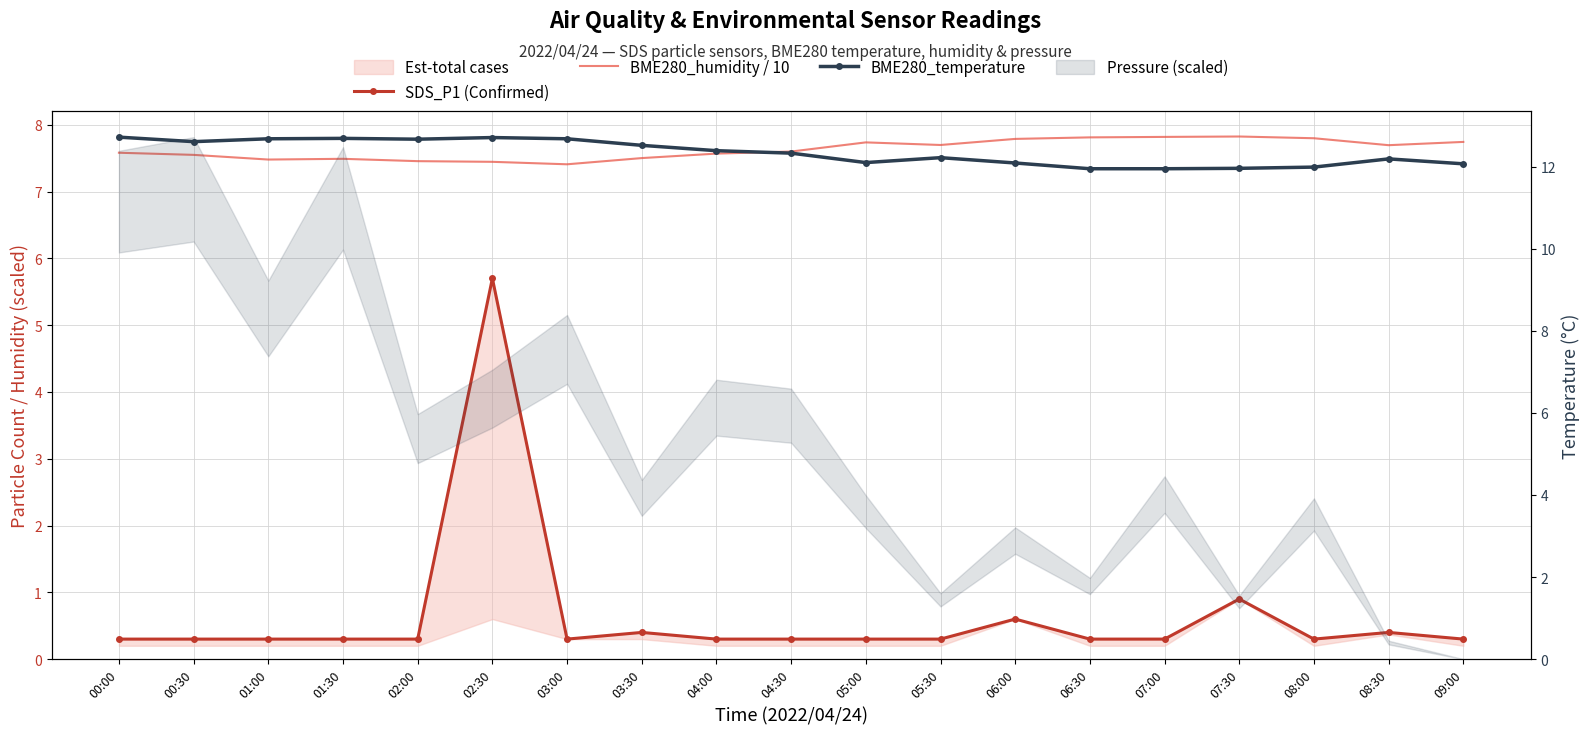

Which has a higher value, 06:00 or 09:00?

06:00